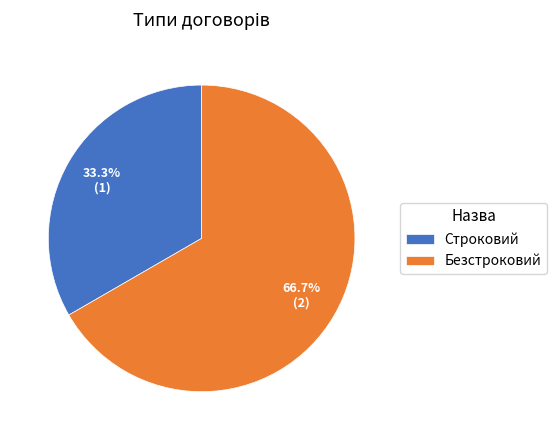

The Строковий slice represents 25% of the pie. True or false?

False